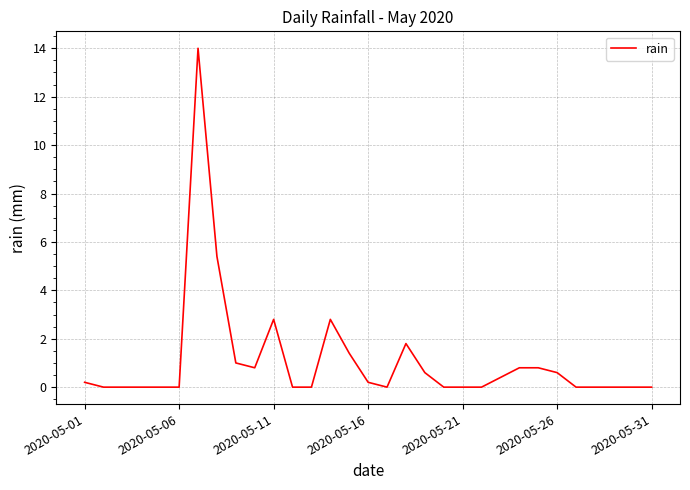

What is the difference between the maximum and minimum values?

14.0